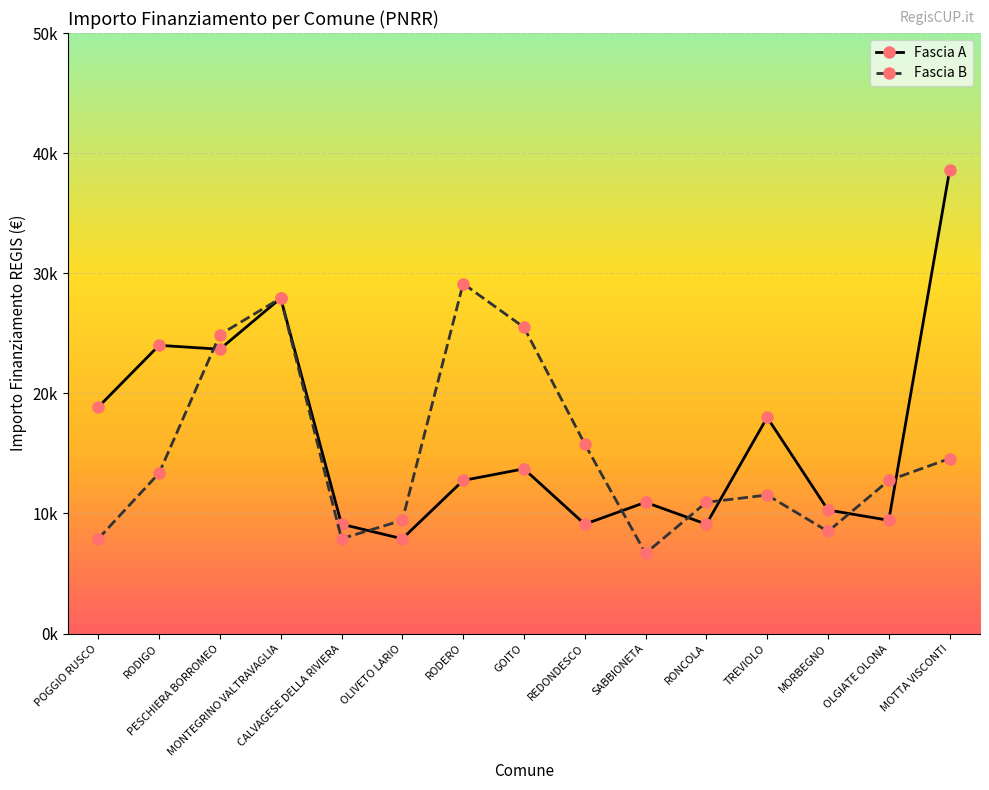

What is the difference between the maximum and minimum values in the Fascia A series?

30674